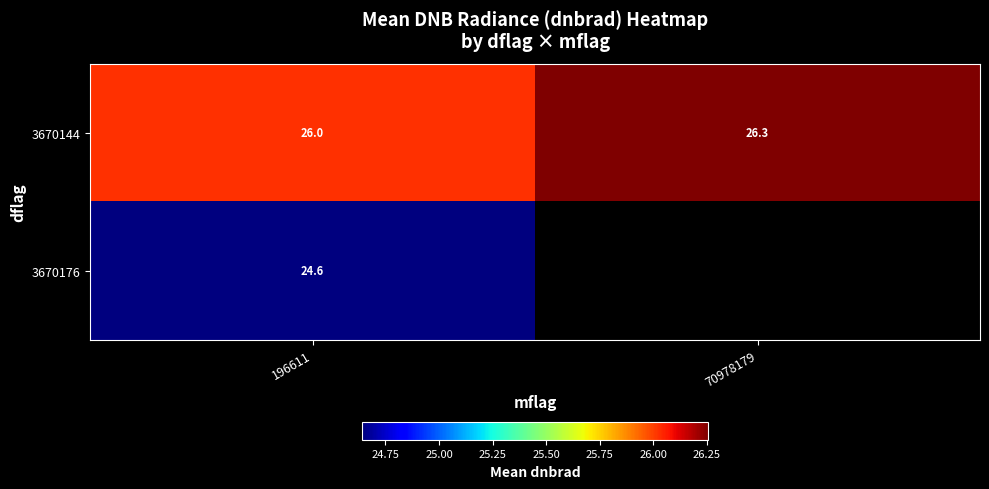

True or false: 3670144 has a value of 10.6 at 70978179.

False